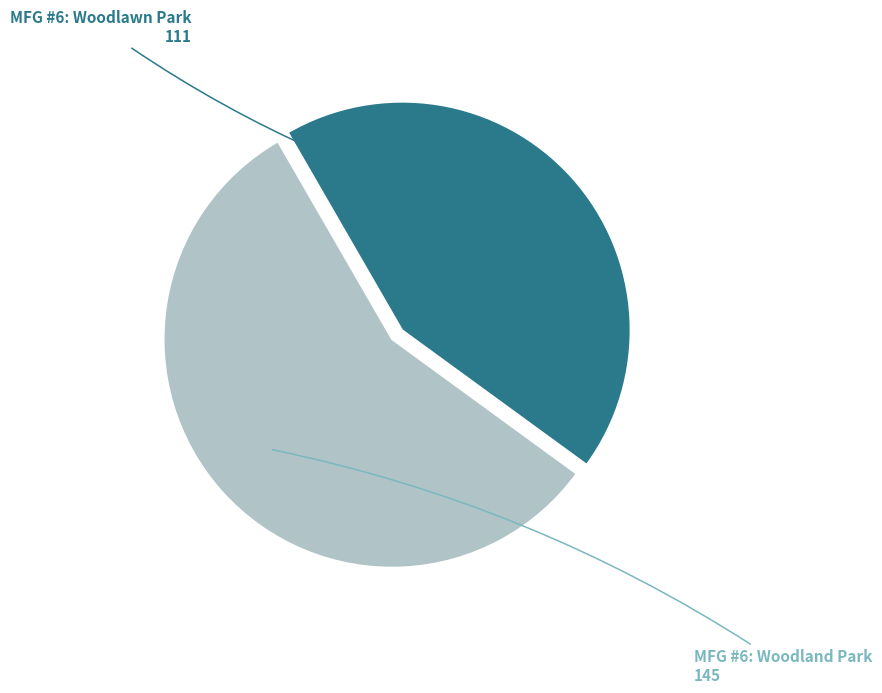

Rank the categories by value from lowest to highest.

MFG #6: Woodlawn Park, MFG #6: Woodland Park